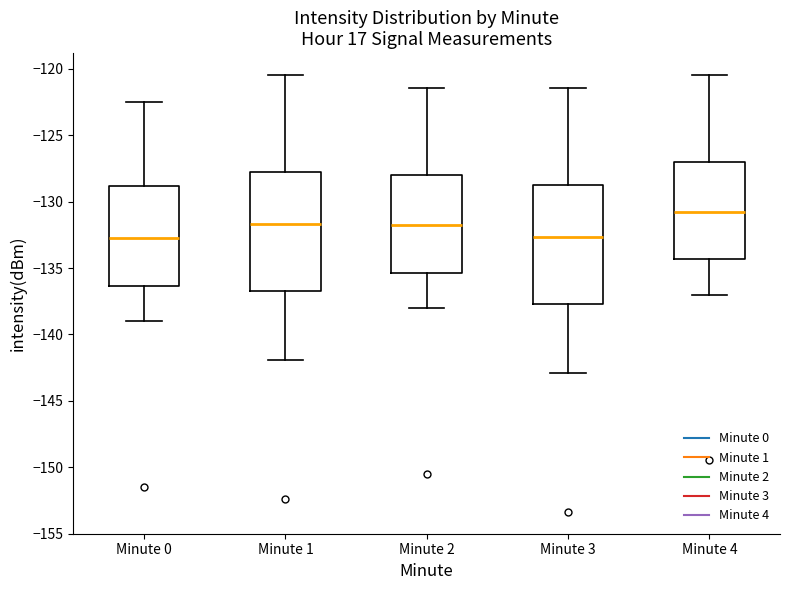

Where is the lower edge of the box for Minute 0 on the y-axis? The values are not printed on the chart, so give them approximately, as read against the axis.

-136.5